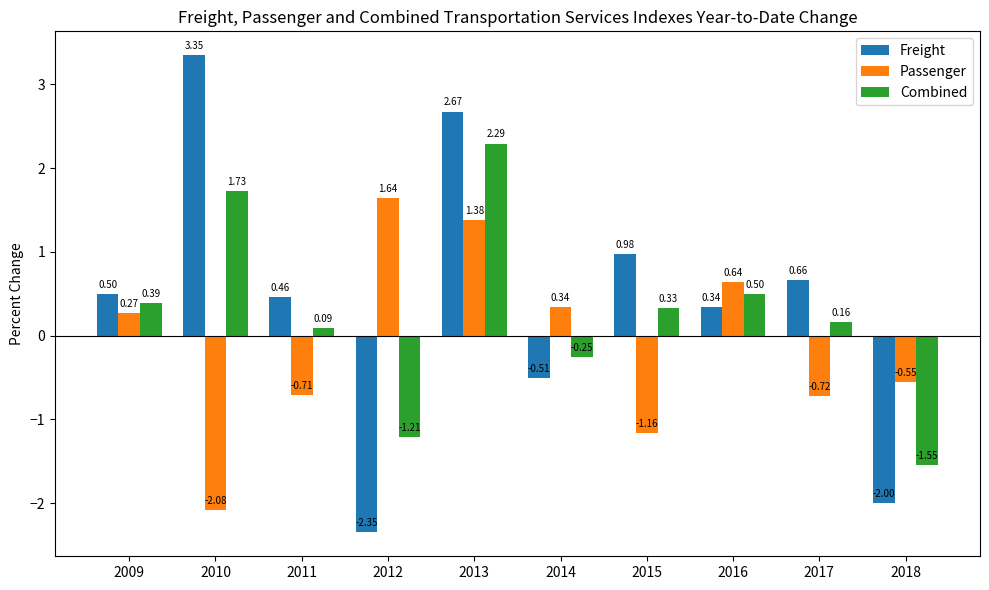

How many bars are there in total?

30